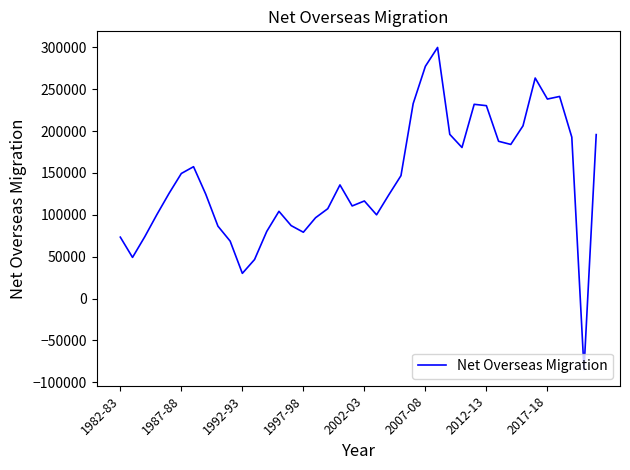

What is the smallest value displayed?

-84930